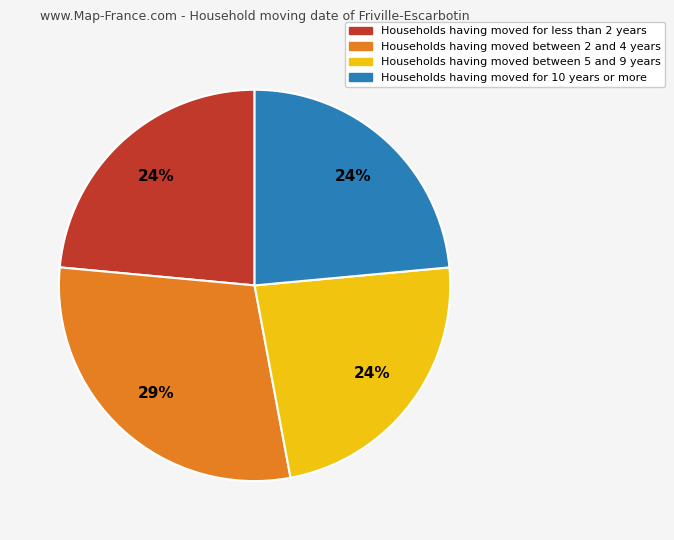

Is there a majority slice in this chart?

No